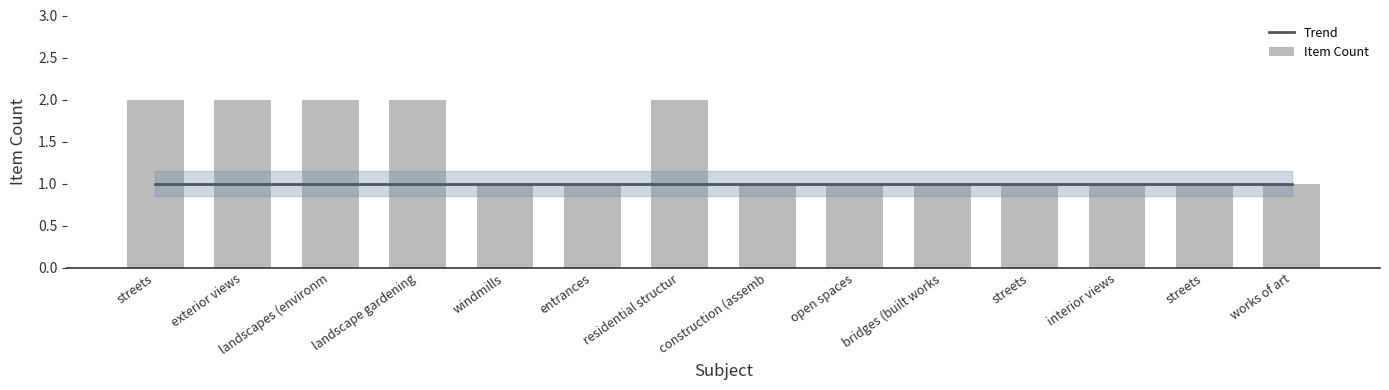

Which category has the highest value across all series?

streets